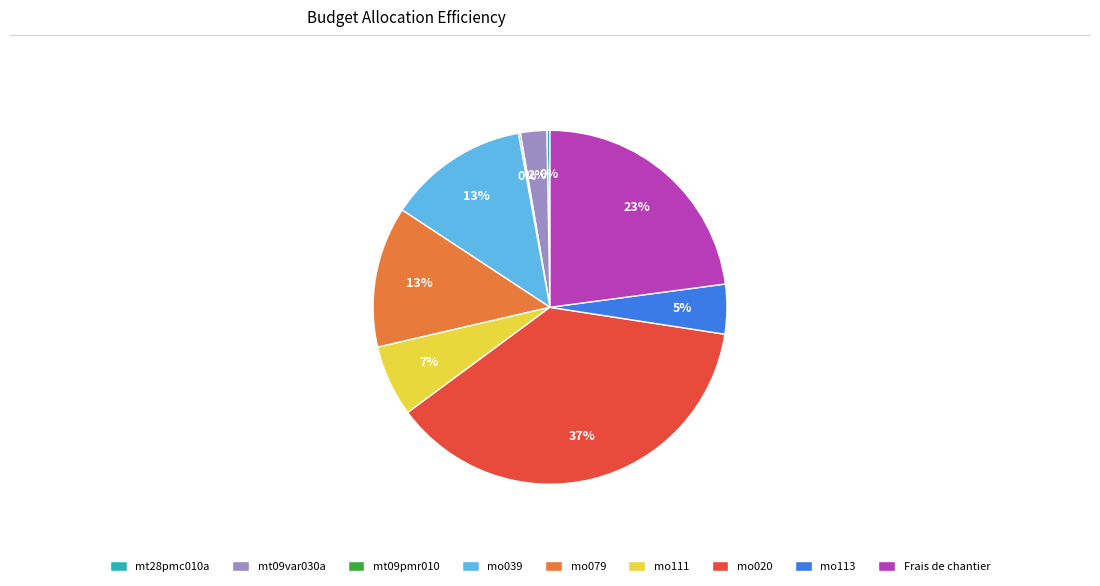

True or false: mo111 accounts for 1% of the total.

False